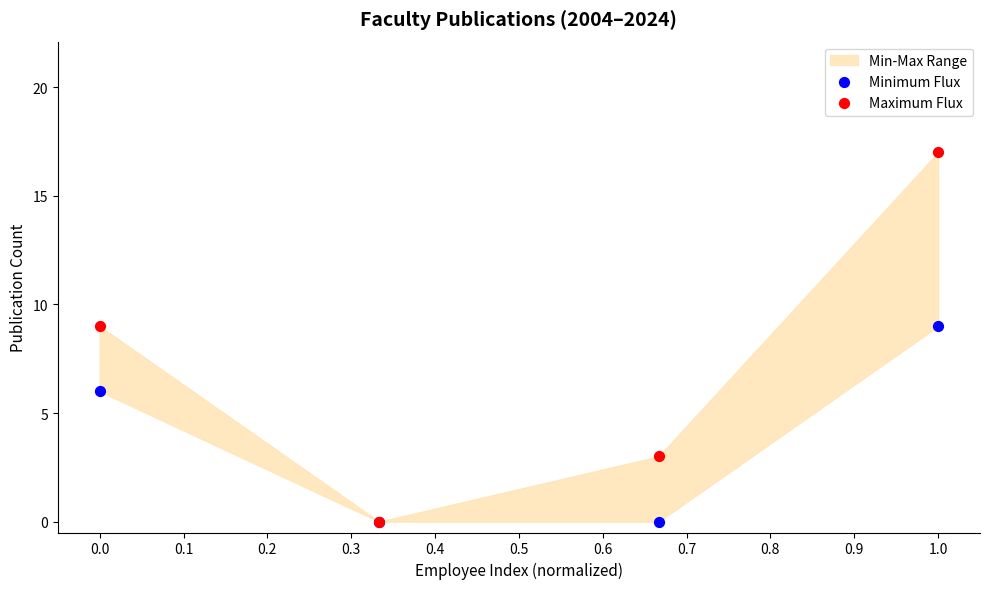

In the Minimum Flux series, what Y value is closest to 4?

6